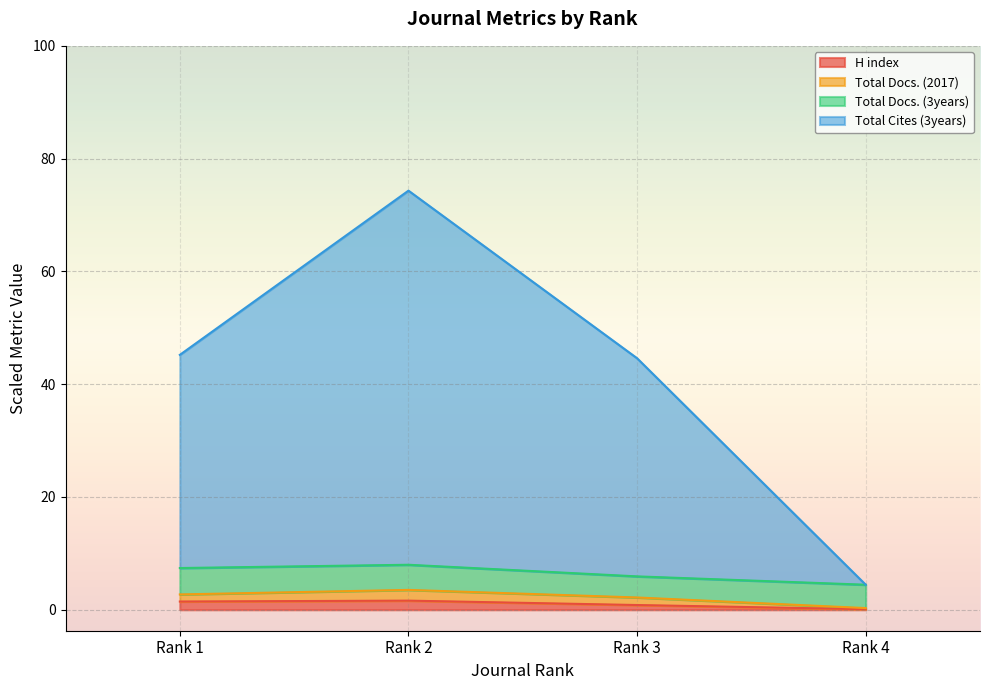

List the labels in order of Total Docs. (2017) value, largest first.

Rank 2, Rank 1, Rank 3, Rank 4